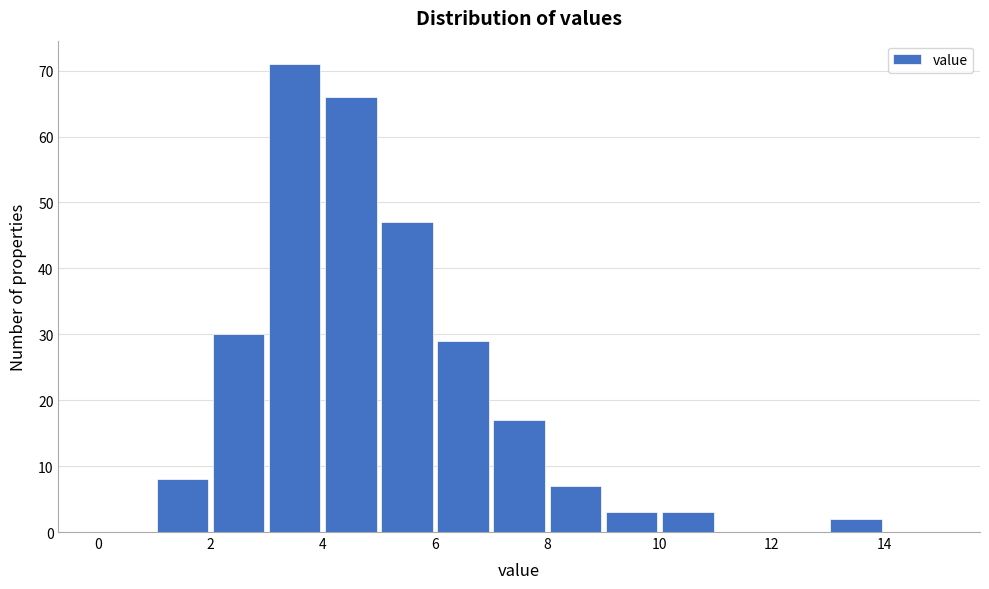

Which range on the x-axis has the tallest bar?

3 to 4